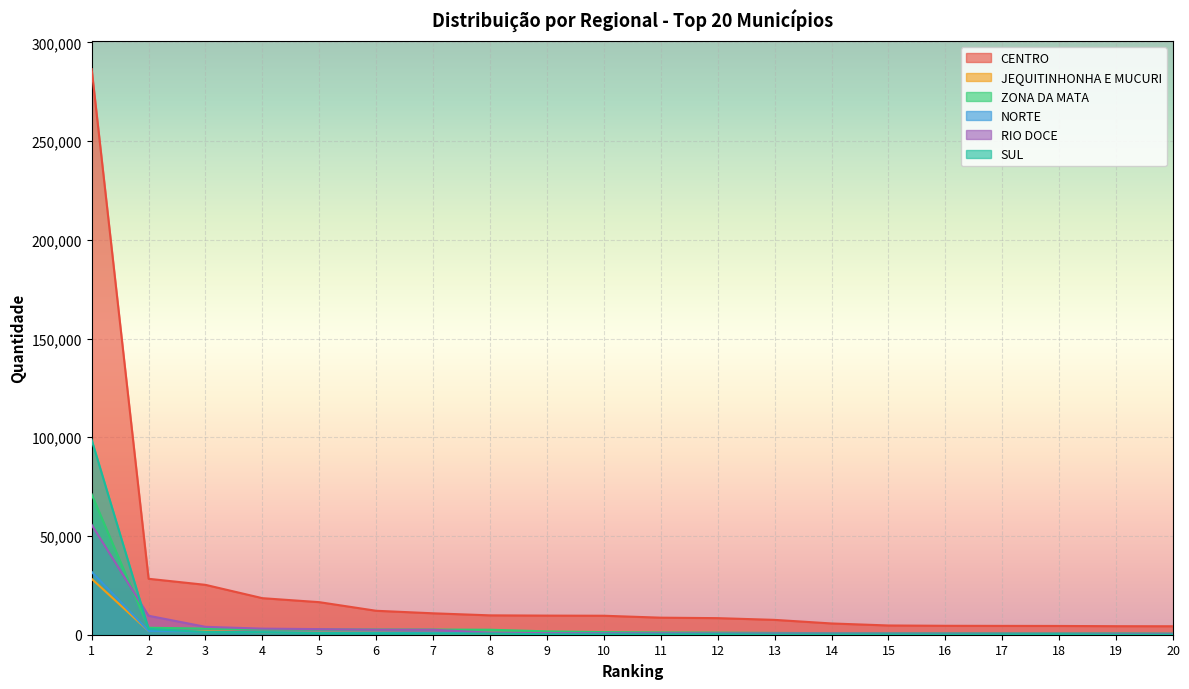

Does the chart display data point markers on the line(s)?

No